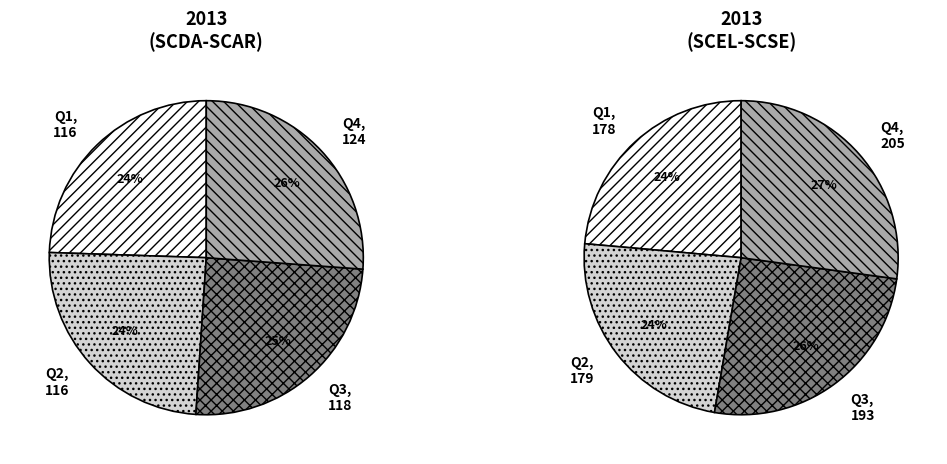

Is 2 the majority of the pie?

No